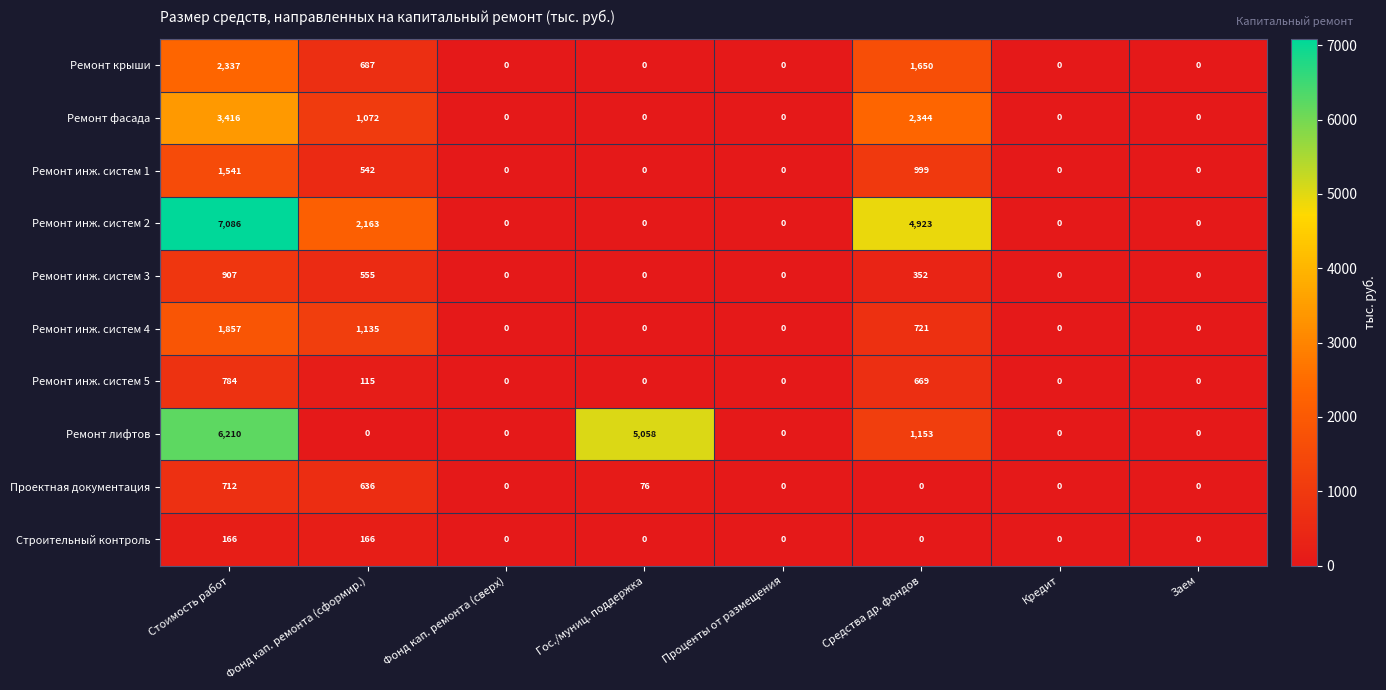

What is the greatest value displayed?

7086